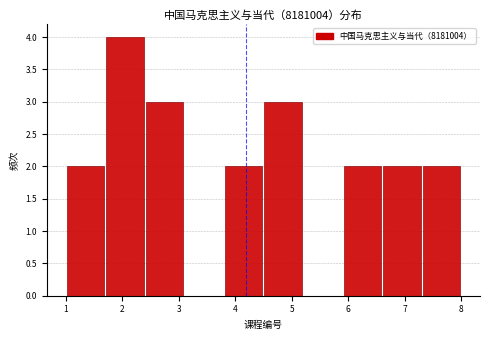

Reading left to right, list every bar in this chart as the range it spans on the x-axis followed by its height. The values are not printed on the chart, so give them approximately, as read against the axis.

1.0 to 1.7: 2
1.7 to 2.4: 4
2.4 to 3.1: 3
3.1 to 3.8: 0
3.8 to 4.5: 2
4.5 to 5.2: 3
5.2 to 5.9: 0
5.9 to 6.6: 2
6.6 to 7.3: 2
7.3 to 8.0: 2